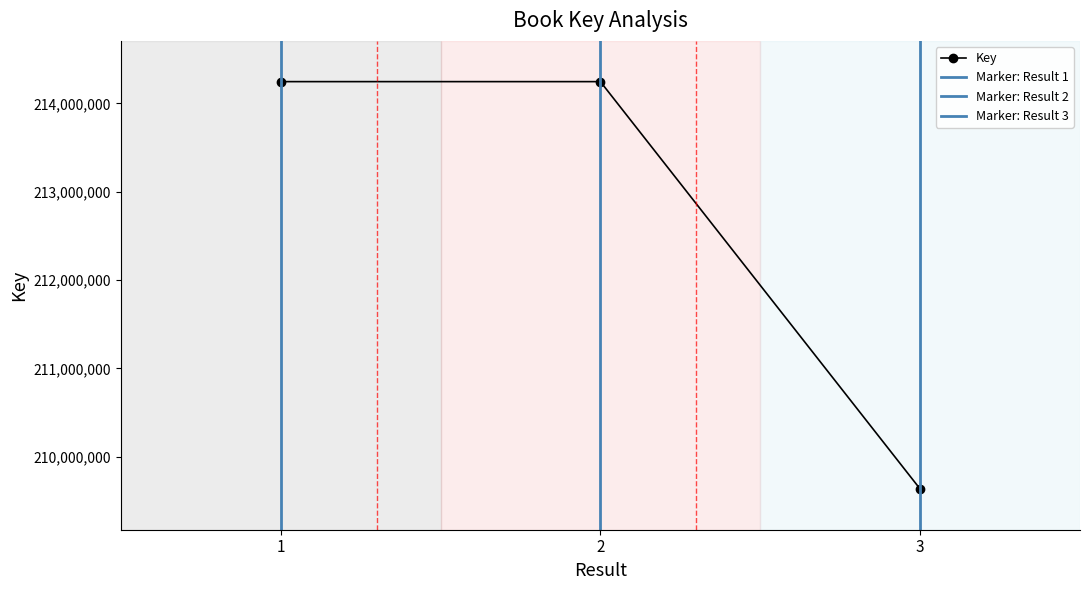

Reading left to right, list all the values displayed in this chart.

1=214247332	2=214247250	3=209633957